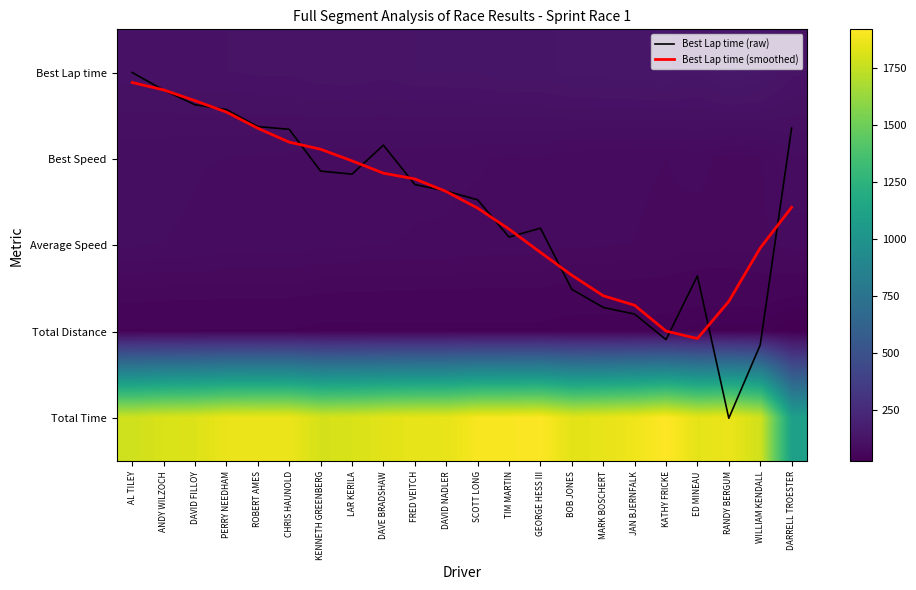

What is the sum of the Best Lap time values at RANDY BERGUM and PERRY NEEDHAM?

272.6